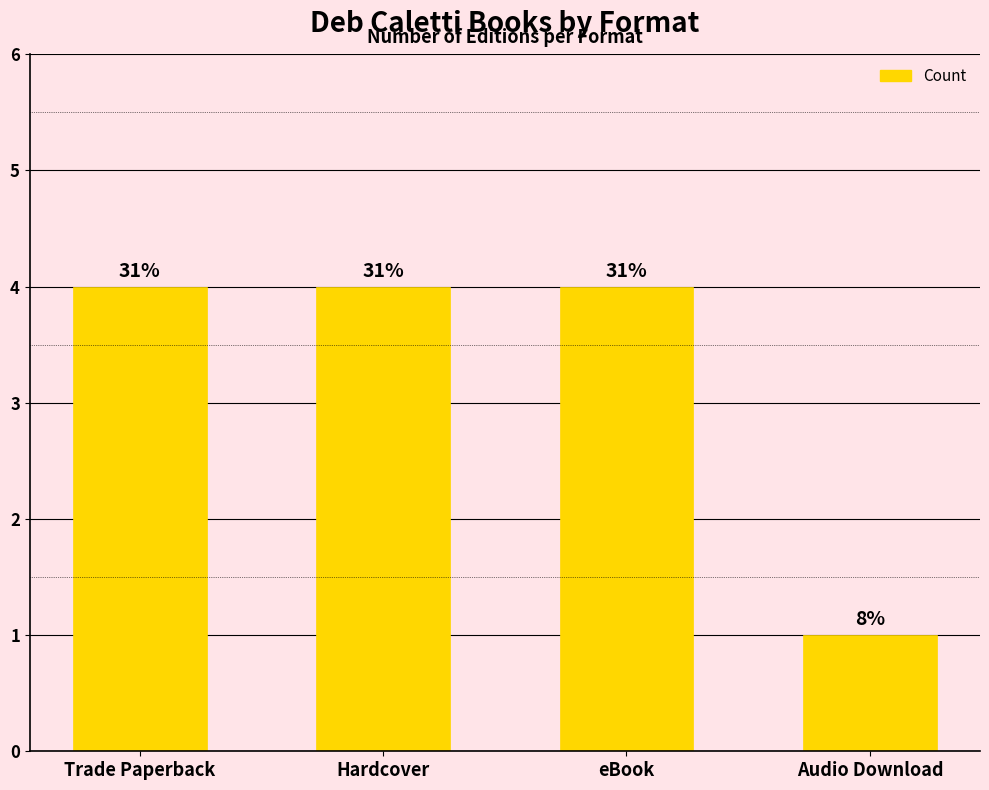

Rank the categories by value from highest to lowest.

Trade Paperback, Hardcover, eBook, Audio Download